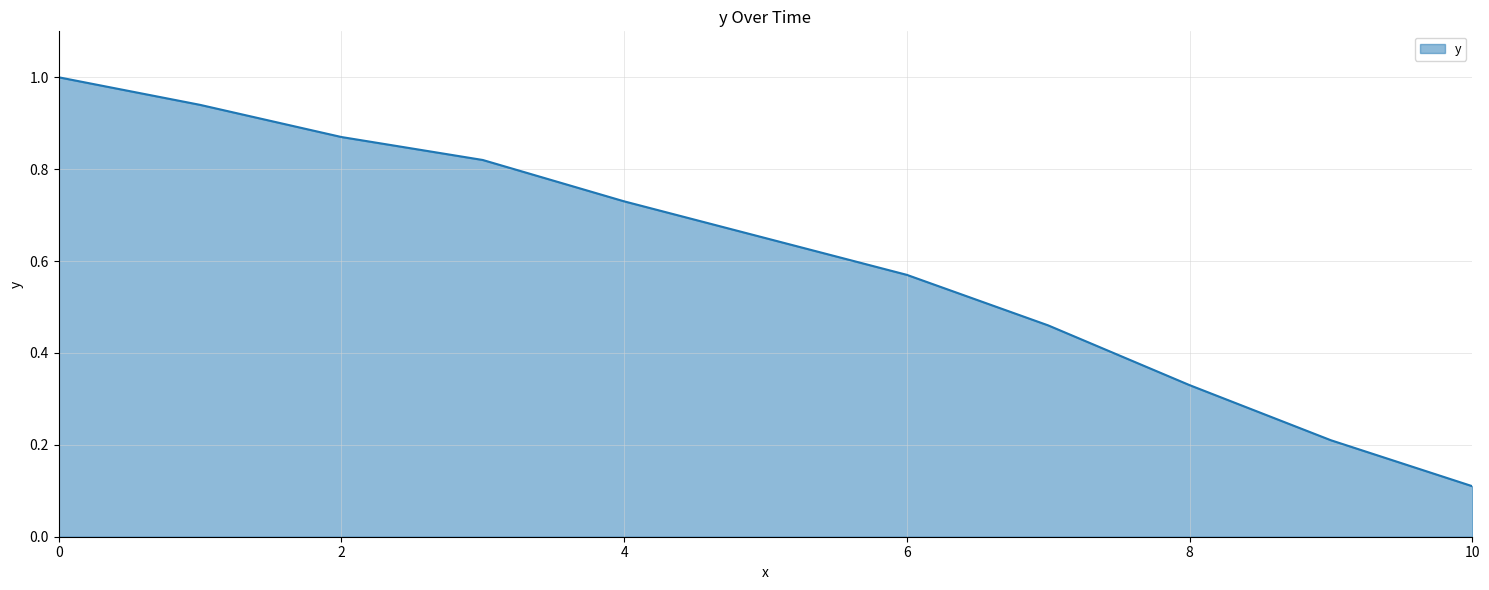

What is the greatest value displayed?

1.0